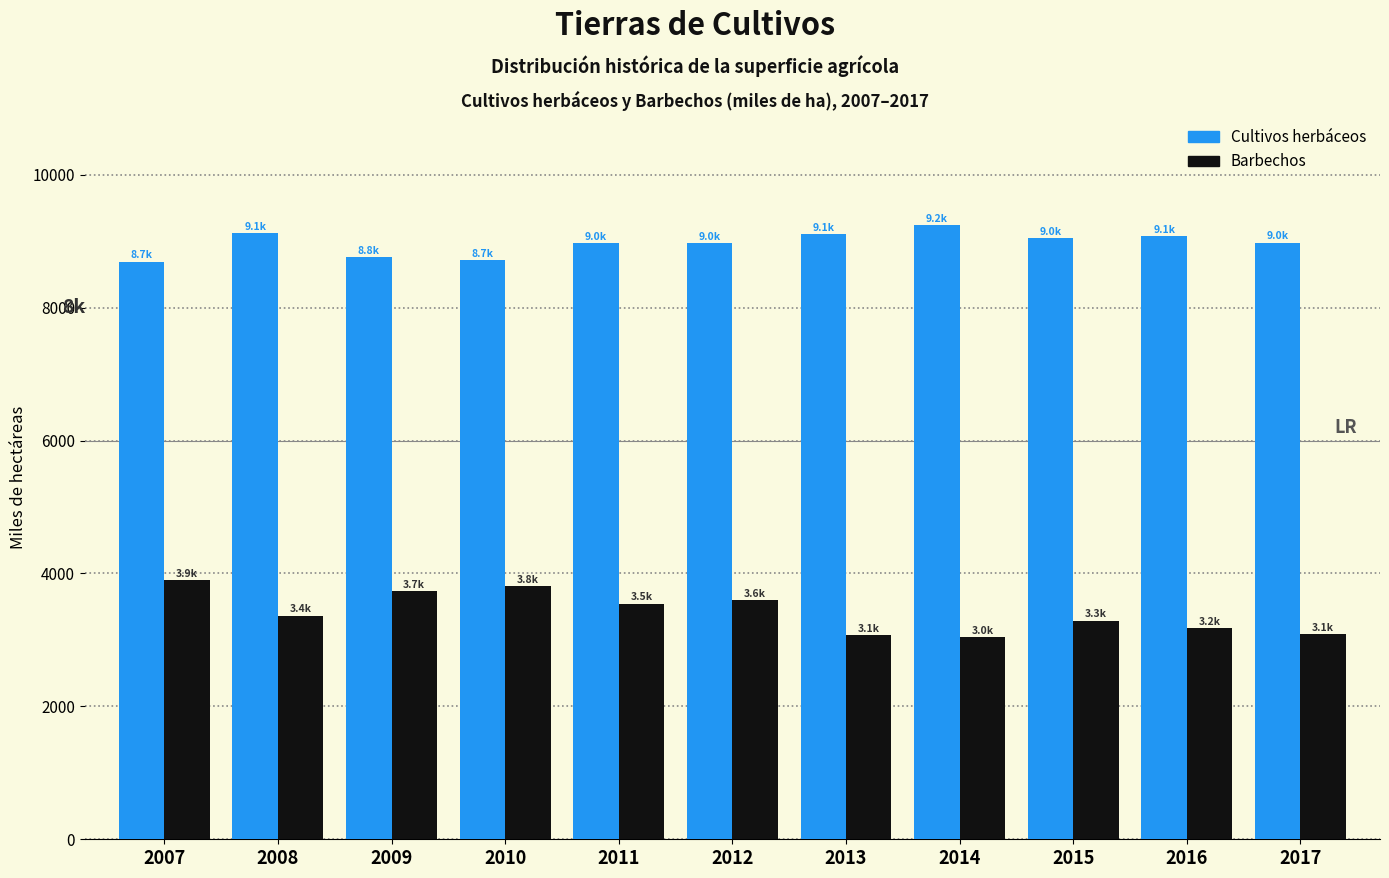

What is the difference between the highest and lowest values at 2014?

6194.4